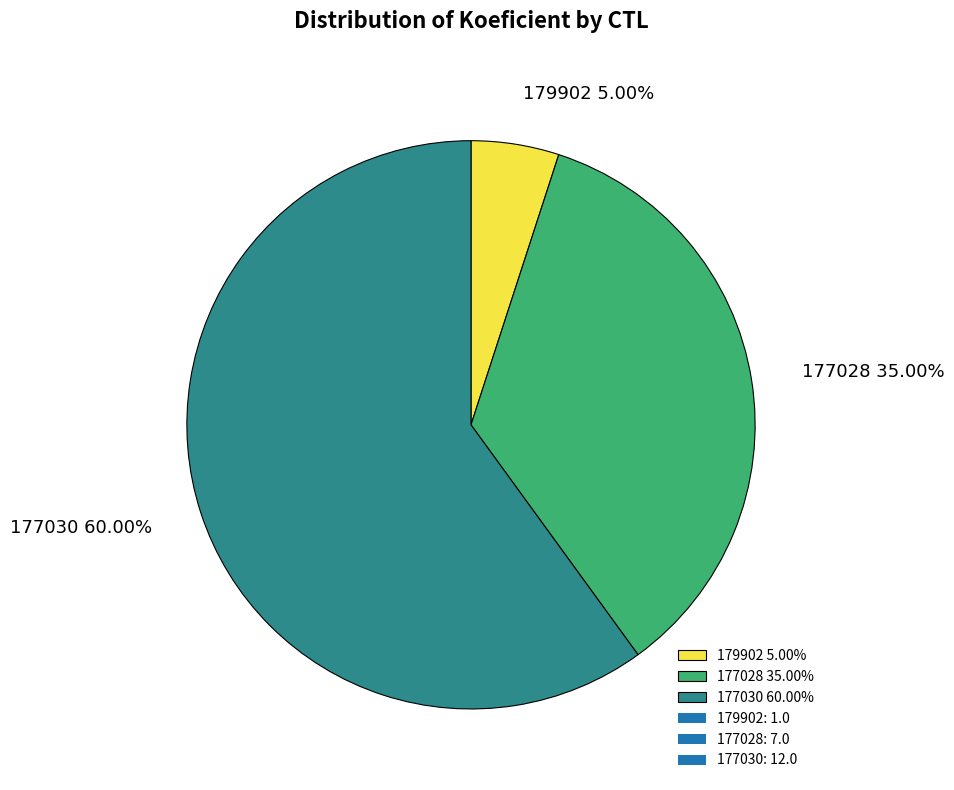

Does 177030 represent more than half of the total?

Yes